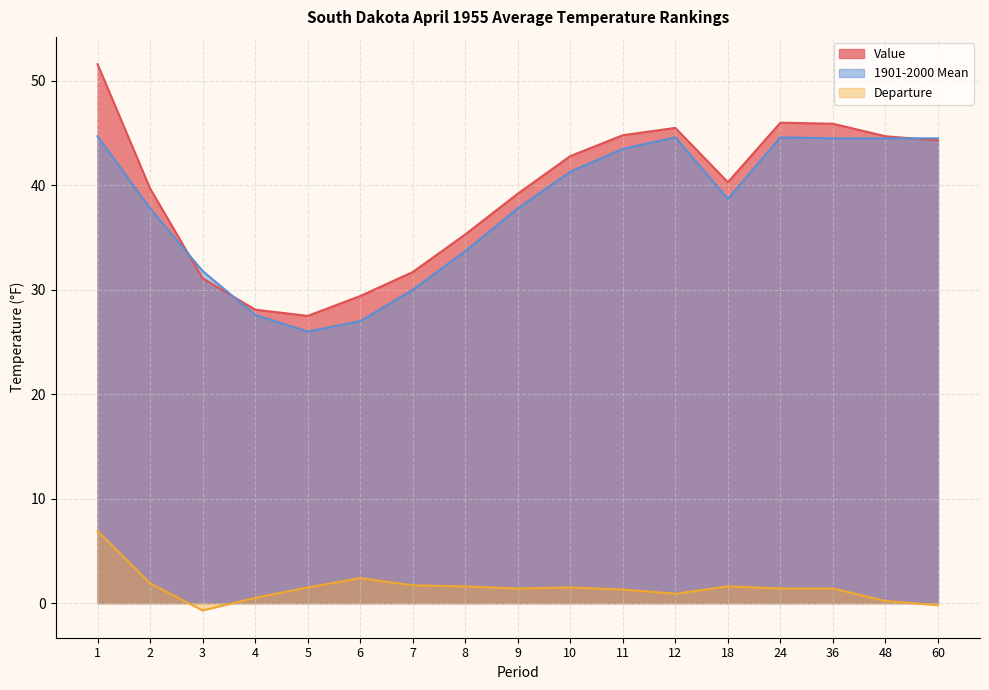

Reading right to left, extract all data points from this chart.

Value: 44.3	44.7	45.9	46.0	40.3	45.5	44.8	42.8	39.2	35.3	31.7	29.4	27.5	28.1	31.1	39.7	51.6
1901-2000 Mean: 44.5	44.5	44.5	44.6	38.7	44.6	43.5	41.3	37.8	33.7	30.0	27.0	26.0	27.6	31.8	37.8	44.7
Departure: -0.2	0.2	1.4	1.4	1.6	0.9	1.3	1.5	1.4	1.6	1.7	2.4	1.5	0.5	-0.7	1.9	6.9